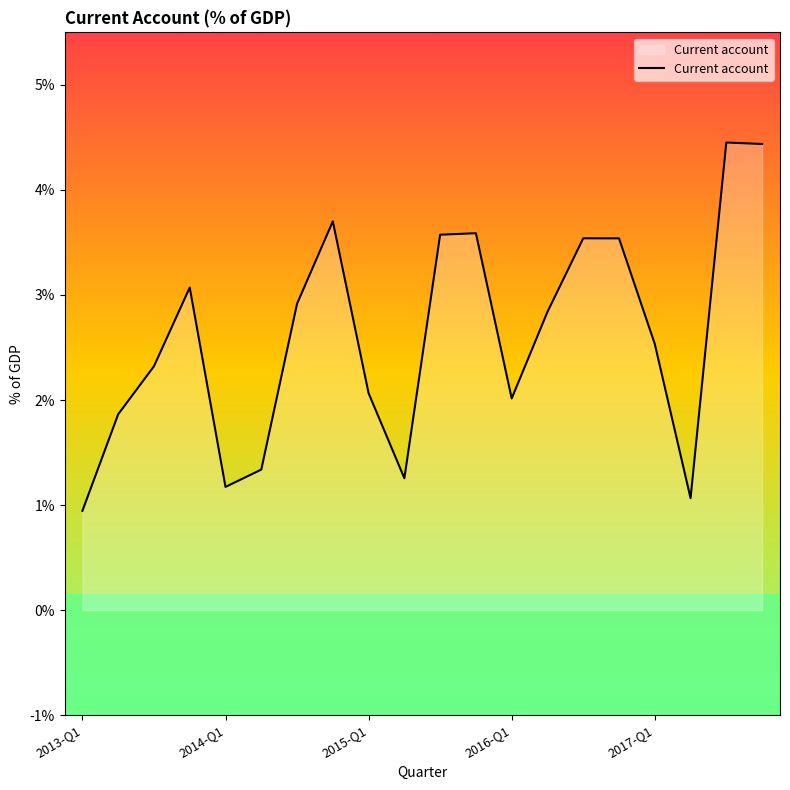

What is the difference between the maximum and minimum values?

3.5